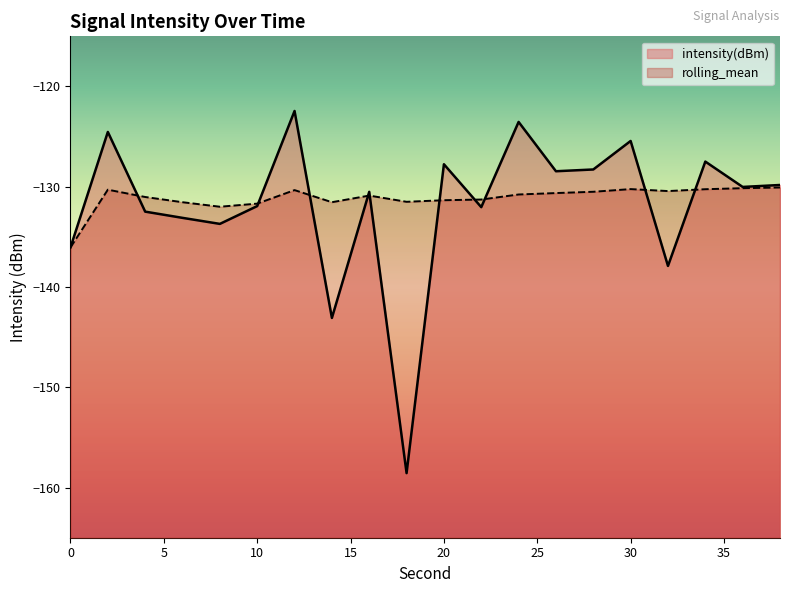

List the labels in order of rolling_mean value, largest first.

38, 36, 30, 34, 2, 12, 32, 28, 26, 24, 16, 4, 22, 20, 18, 14, 6, 10, 8, 0